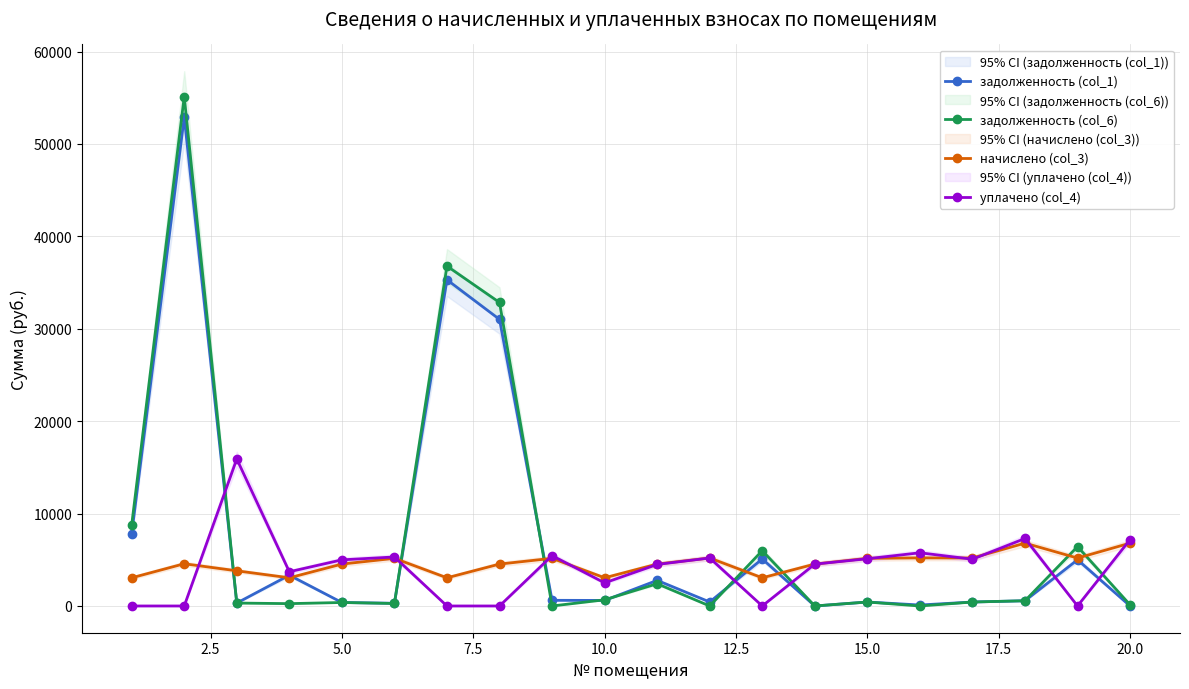

At how many categories does at least one series exceed 47268?

1